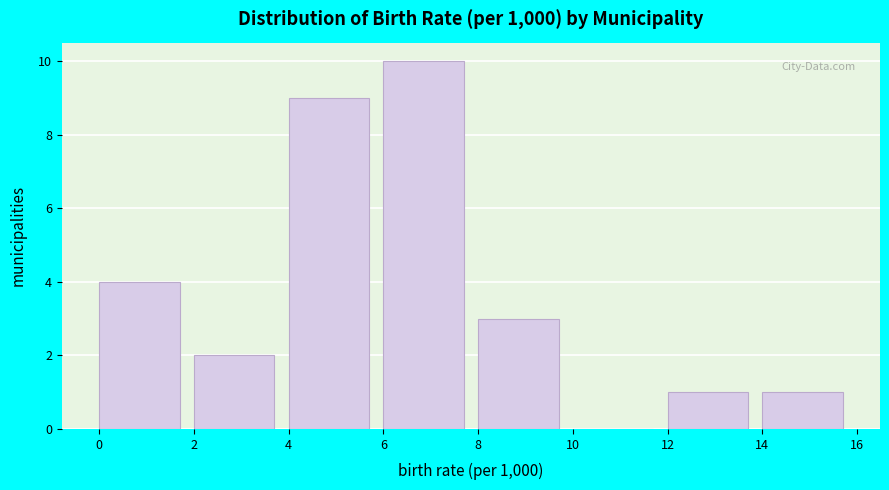

How tall is the bar that spans 8 to 10 on the x-axis? The values are not printed on the chart, so give them approximately, as read against the axis.

3